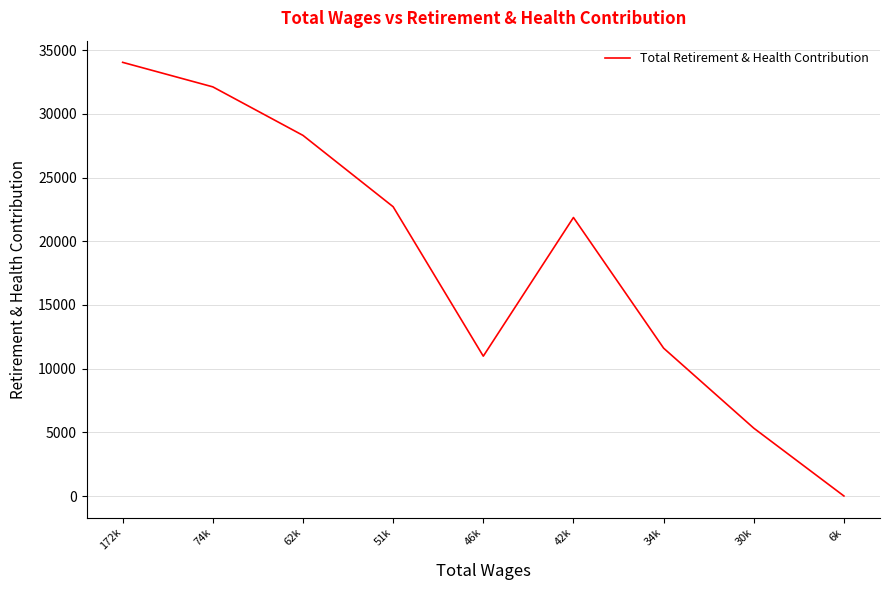

How many lines are shown in the chart?

1